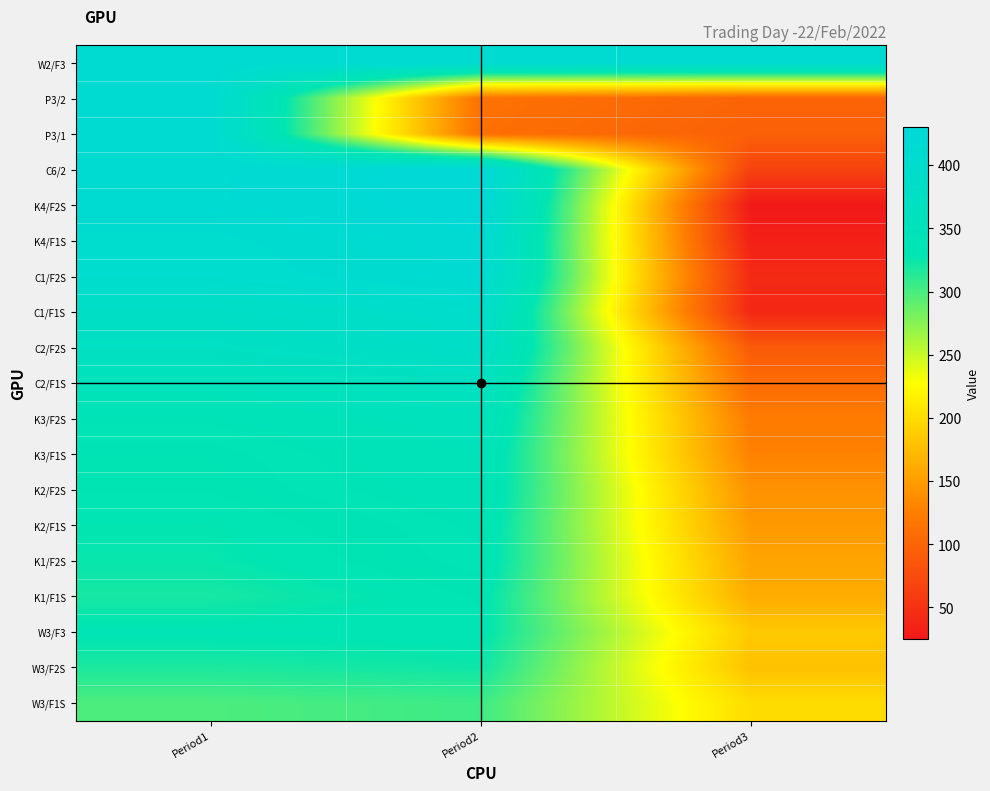

Reading left to right, what are all the values shown in this chart?

W2/F3: Period1=410.8	Period2=410.8	Period3=410.8
P3/2: Period1=410.8	Period2=113.3	Period3=99.7
P3/1: Period1=410.8	Period2=111.3	Period3=96.7
C6/2: Period1=410.8	Period2=424.8	Period3=66.2
K4/F2S: Period1=410.8	Period2=424.8	Period3=25.1
K4/F1S: Period1=401.8	Period2=415.8	Period3=32.7
C1/F2S: Period1=398.8	Period2=412.8	Period3=42.2
C1/F1S: Period1=380.3	Period2=394.3	Period3=39.2
C2/F2S: Period1=370.3	Period2=384.3	Period3=90.2
C2/F1S: Period1=351.8	Period2=365.8	Period3=107.3
K3/F2S: Period1=341.8	Period2=355.8	Period3=122.3
K3/F1S: Period1=335.3	Period2=349.3	Period3=128.3
K2/F2S: Period1=333.3	Period2=347.3	Period3=141.3
K2/F1S: Period1=327.8	Period2=341.8	Period3=147.3
K1/F2S: Period1=325.8	Period2=339.8	Period3=156.3
K1/F1S: Period1=319.3	Period2=333.3	Period3=162.3
W3/F3: Period1=331.3	Period2=331.3	Period3=185.3
W3/F2S: Period1=317.3	Period2=323.3	Period3=179.3
W3/F1S: Period1=298.3	Period2=304.3	Period3=200.3